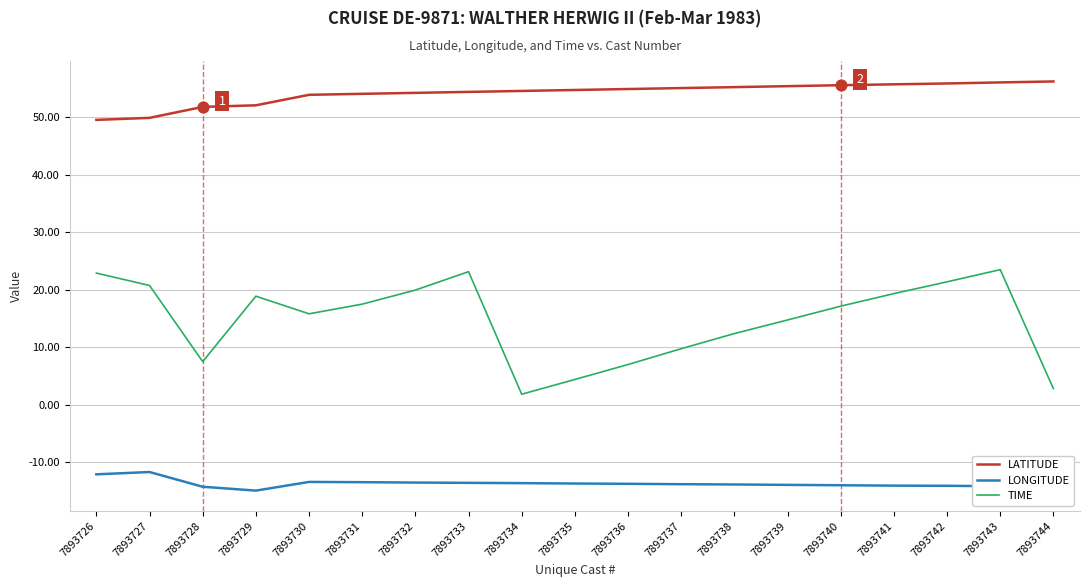

What is the spread (max minus min) of values at 7893737?

68.9